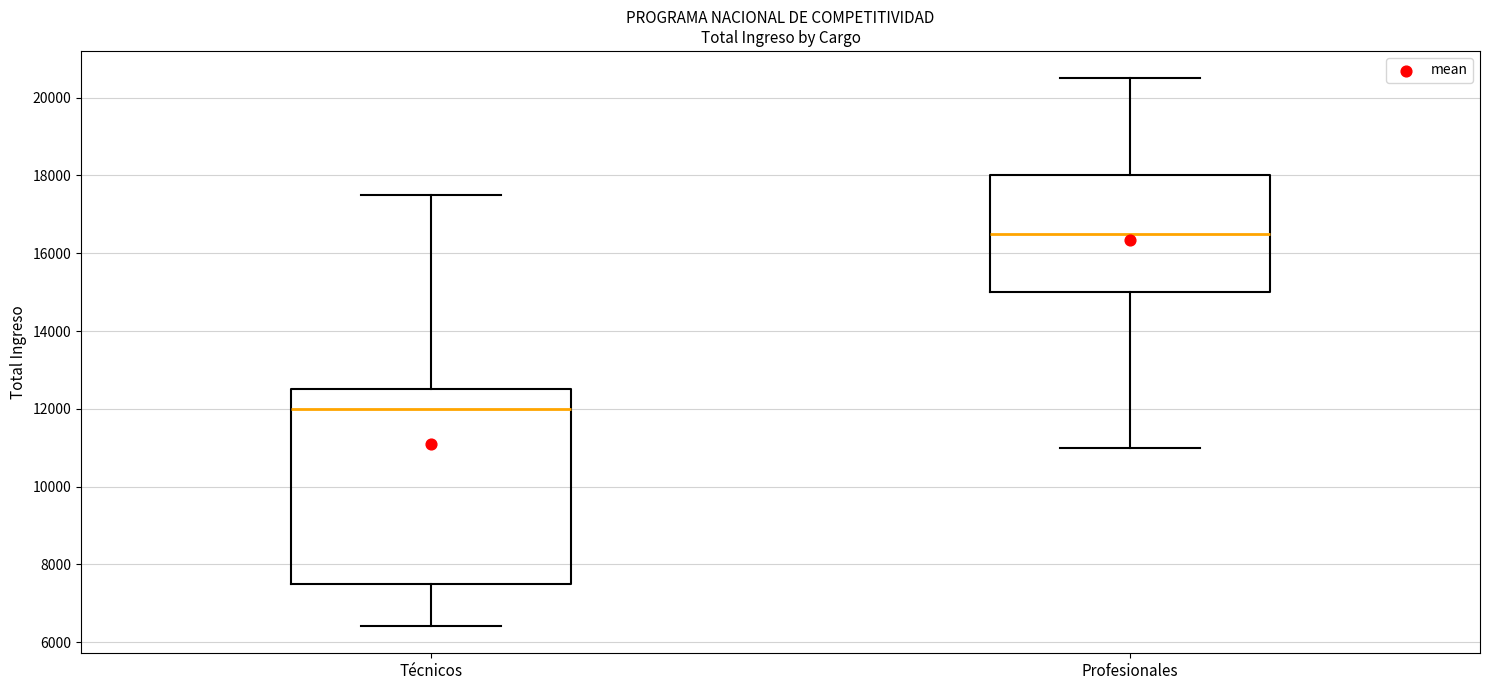

Which box has the highest median line?

Profesionales